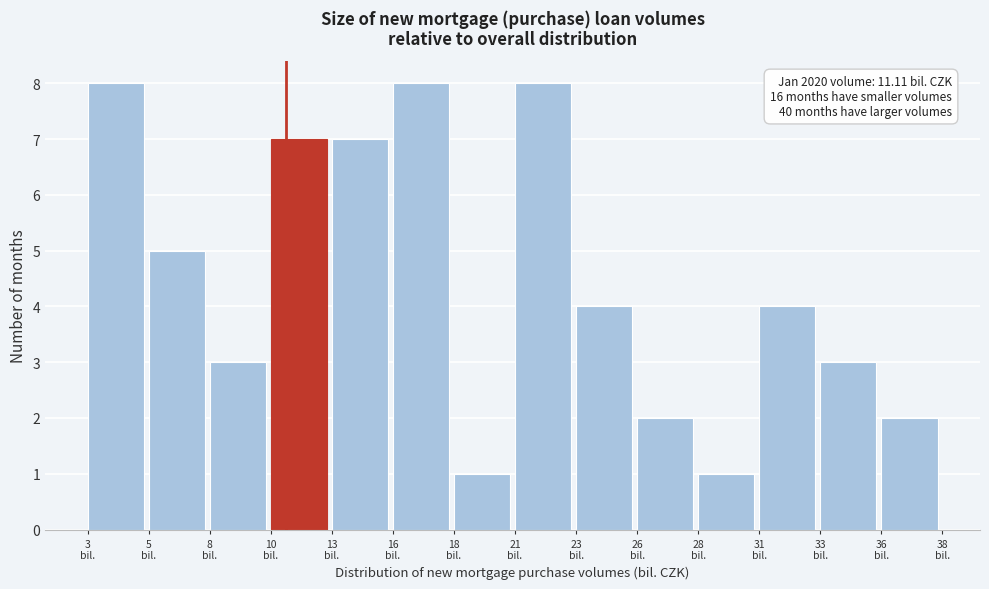

Reading right to left, transcribe all the data shown in this chart.

2	3	4	1	2	4	8	1	8	7	7	3	5	8